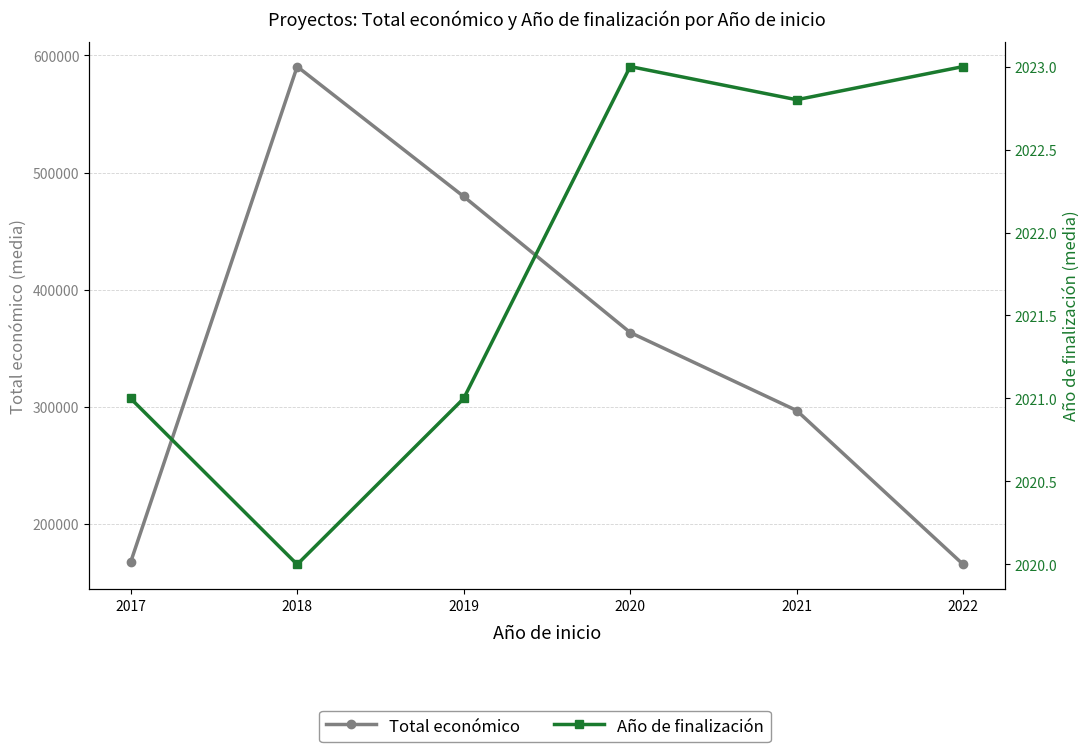

List the series in order of their overall mean, lowest first.

Año de finalización, Total económico